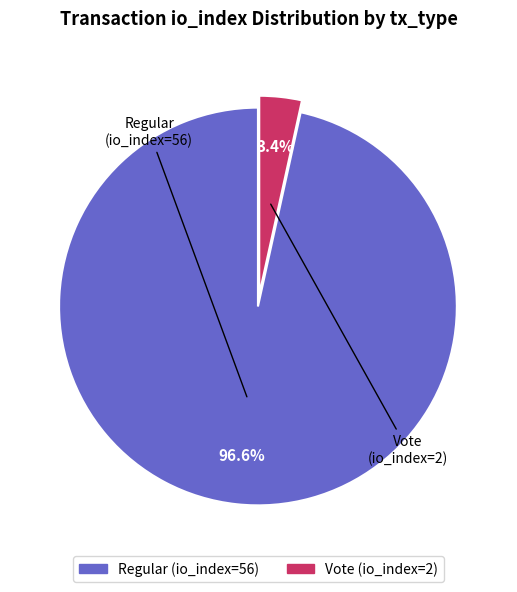

What percentage is the Vote (io_index=2) slice, to the nearest percent?

3%